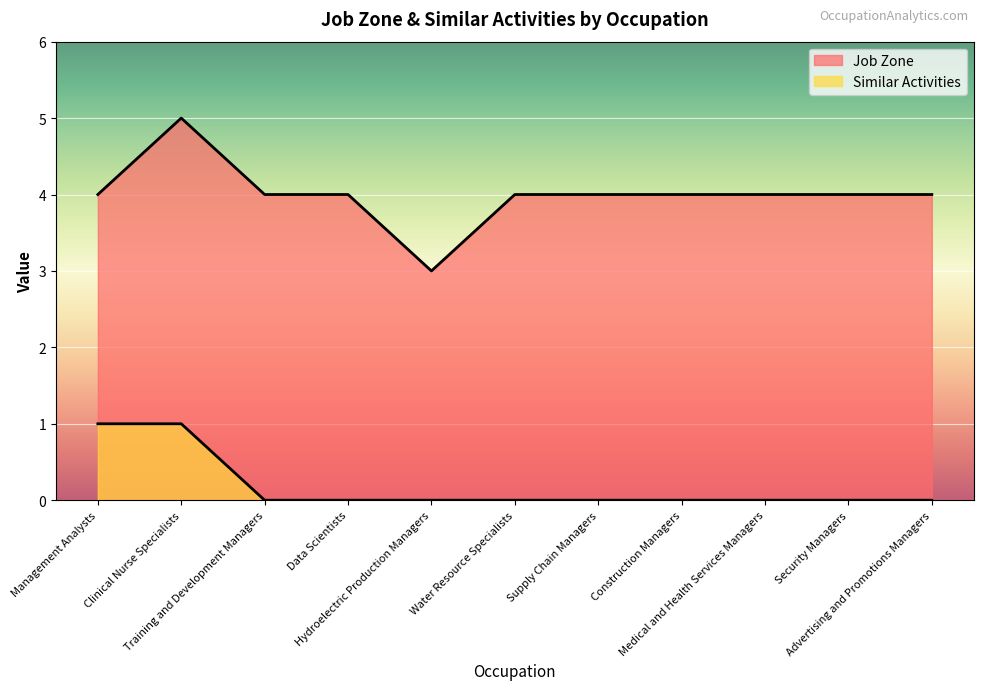

True or false: Similar Activities and Job Zone cross at least once.

False